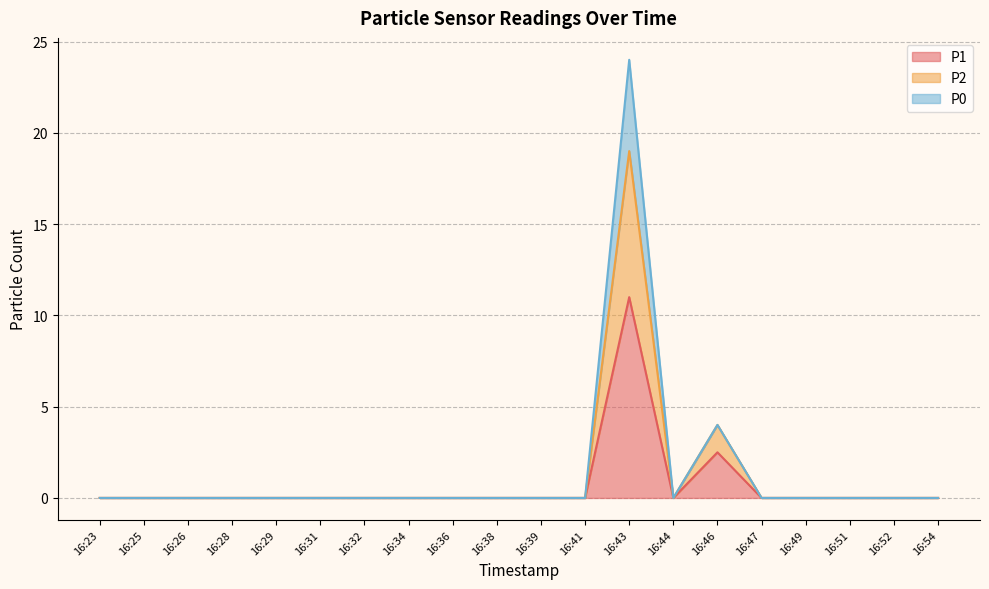

At which category does P2 reach its first local valley?

16:44